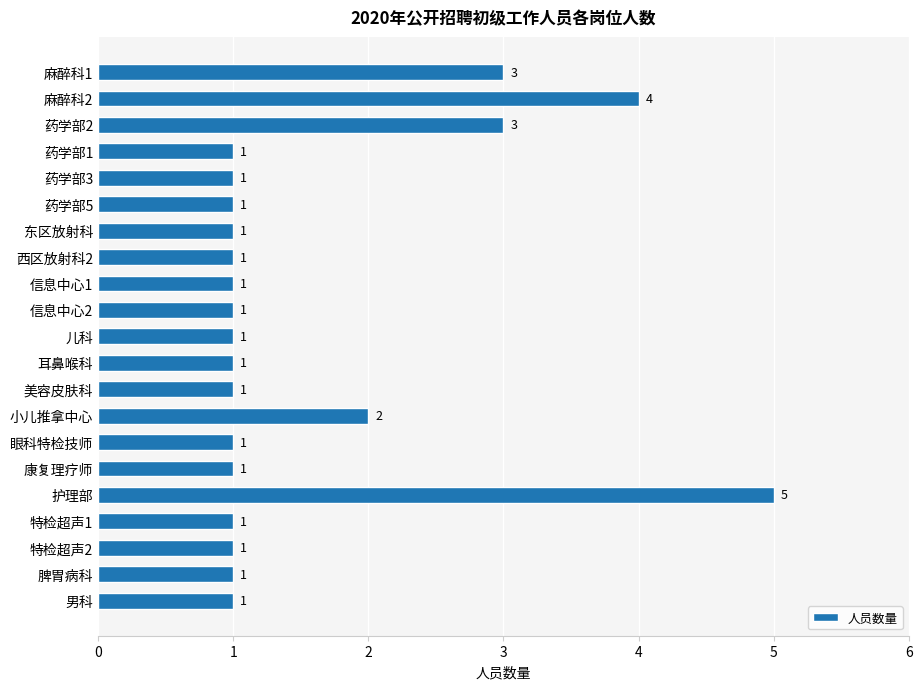

Approximately how many times larger is the value at 西区放射科2 compared to 美容皮肤科?

1.0